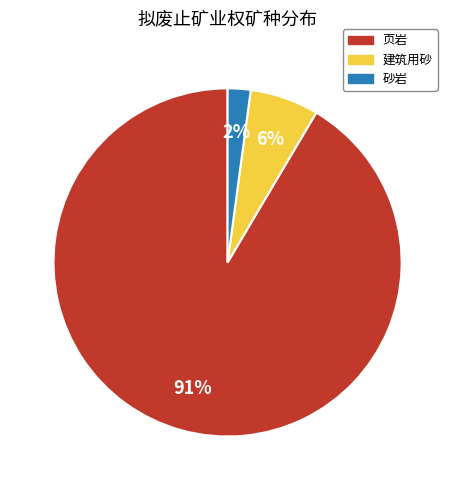

Rank the categories by value from highest to lowest.

页岩, 建筑用砂, 砂岩